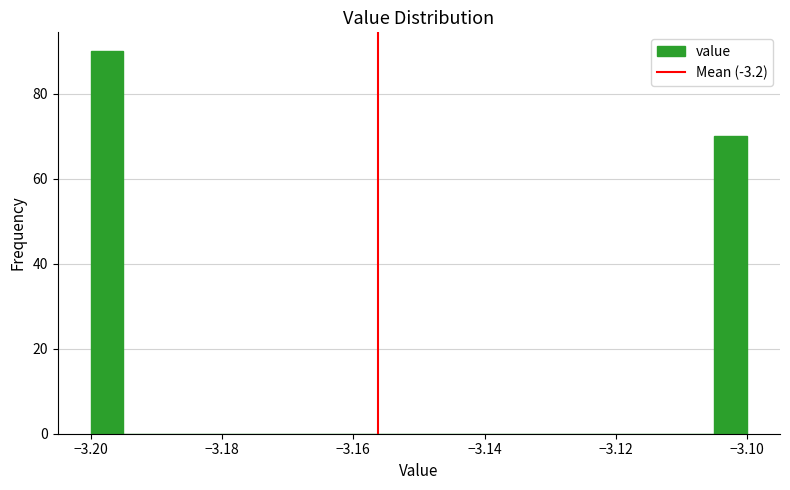

Read against the x-axis, roughly where is the centre of the tallest bar?

-3.198